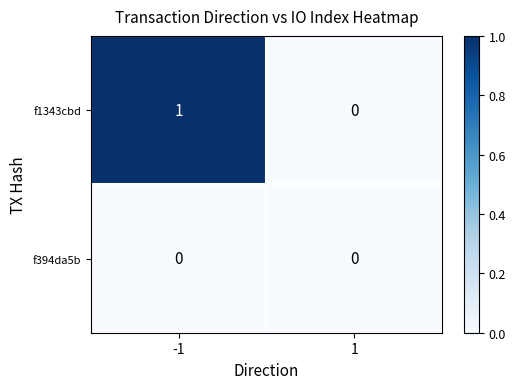

Between -1 and 1, which series saw the biggest shift?

f1343cbd